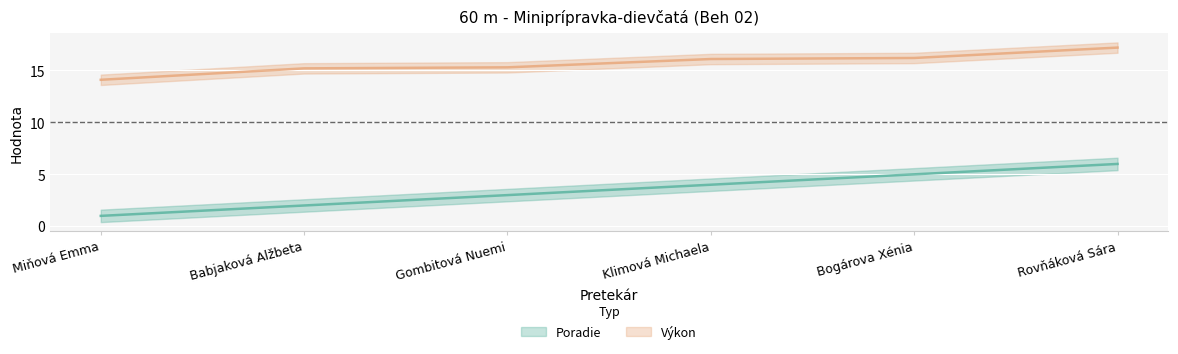

Does the chart display data point markers on the line(s)?

No